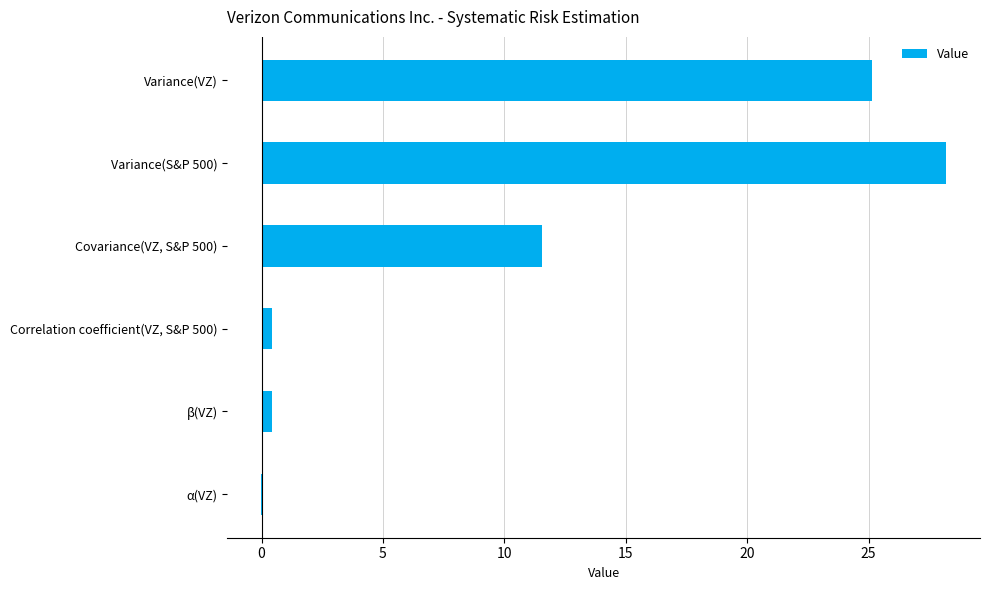

Does the chart contain stacked bars?

No